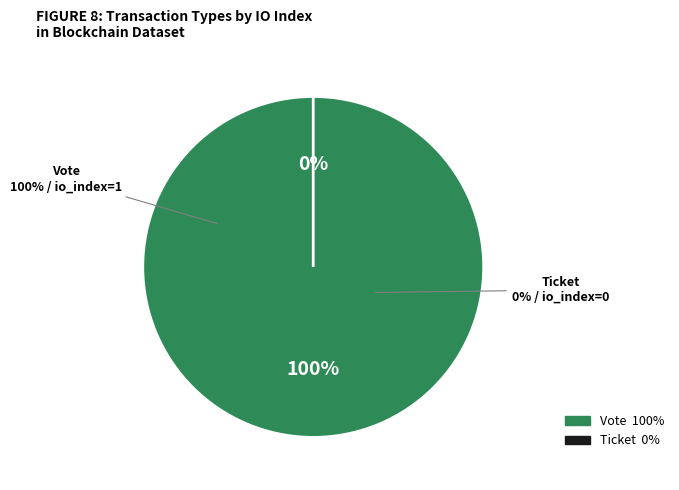

Which slice is the largest?

Vote